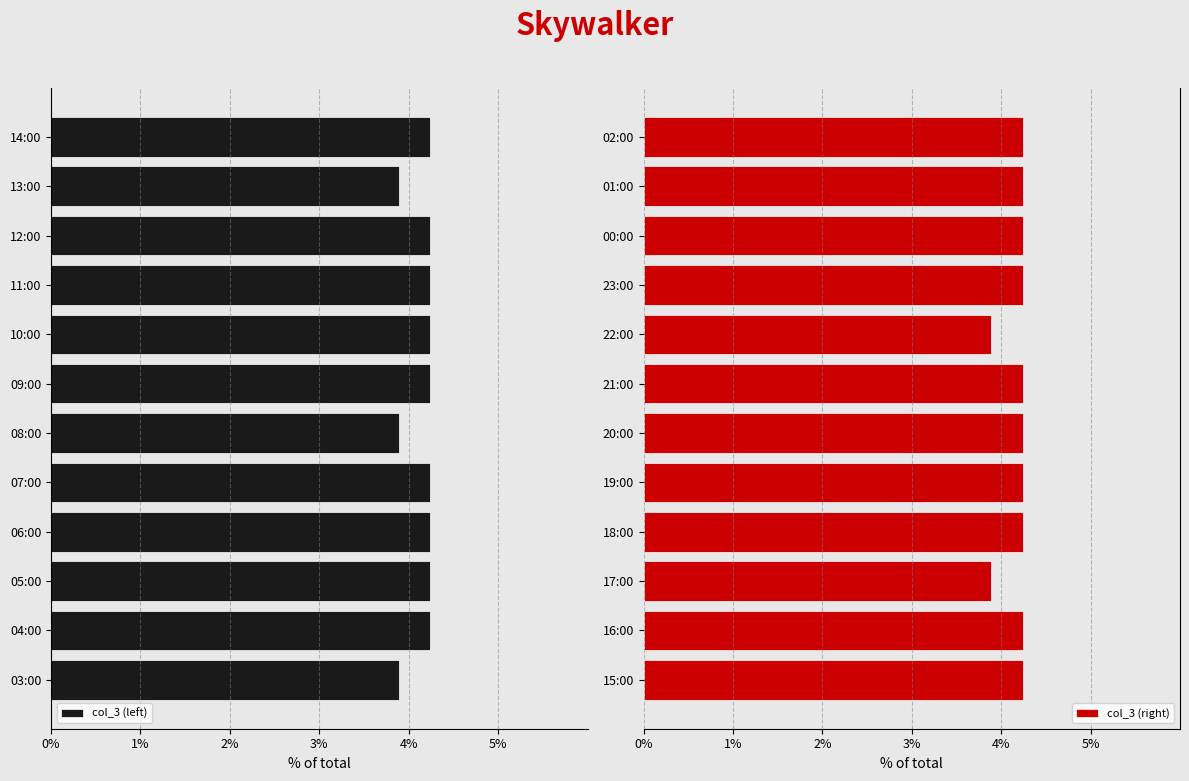

What position from the right is 4%?

8